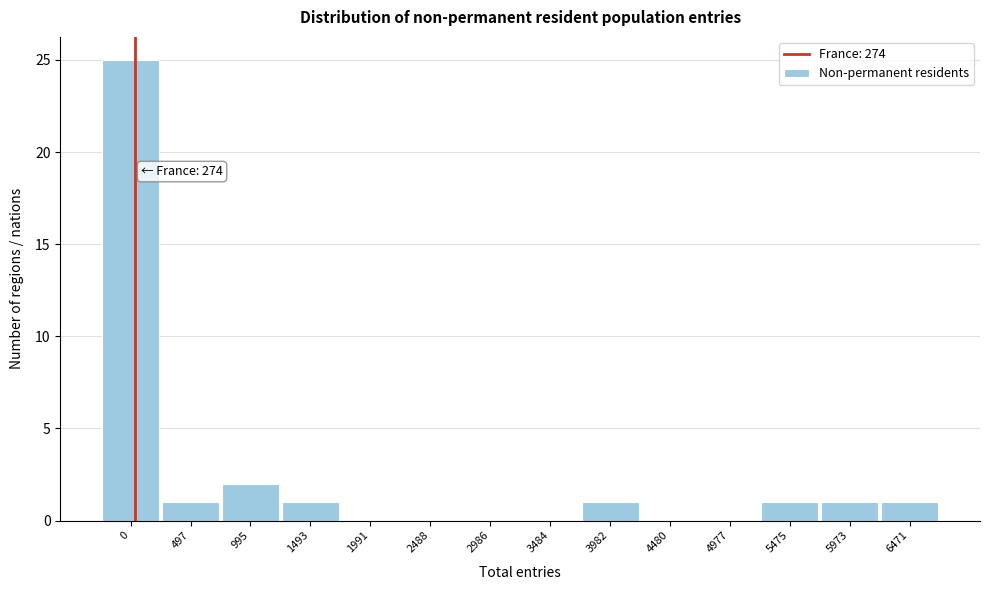

Reading left to right, list all the values displayed in this chart.

0=25	497=1	995=2	1493=1	1991=0	2488=0	2986=0	3484=0	3982=1	4480=0	4977=0	5475=1	5973=1	6471=1